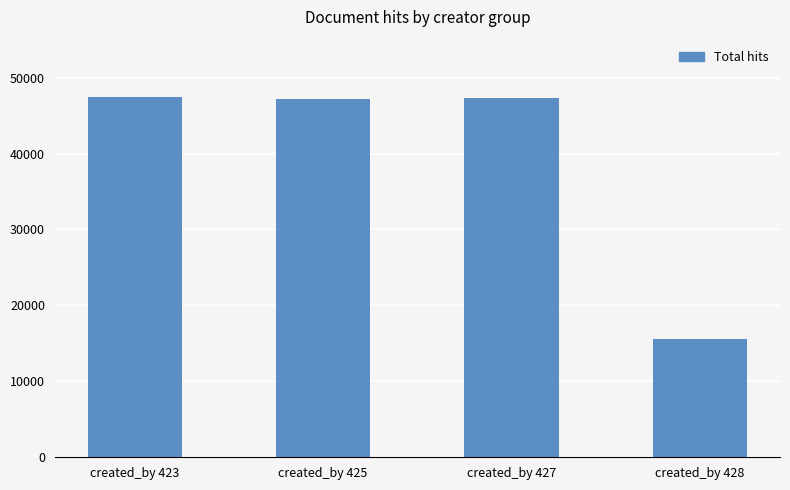

What is the ratio of the value at created_by 428 to the value at created_by 425?

0.3